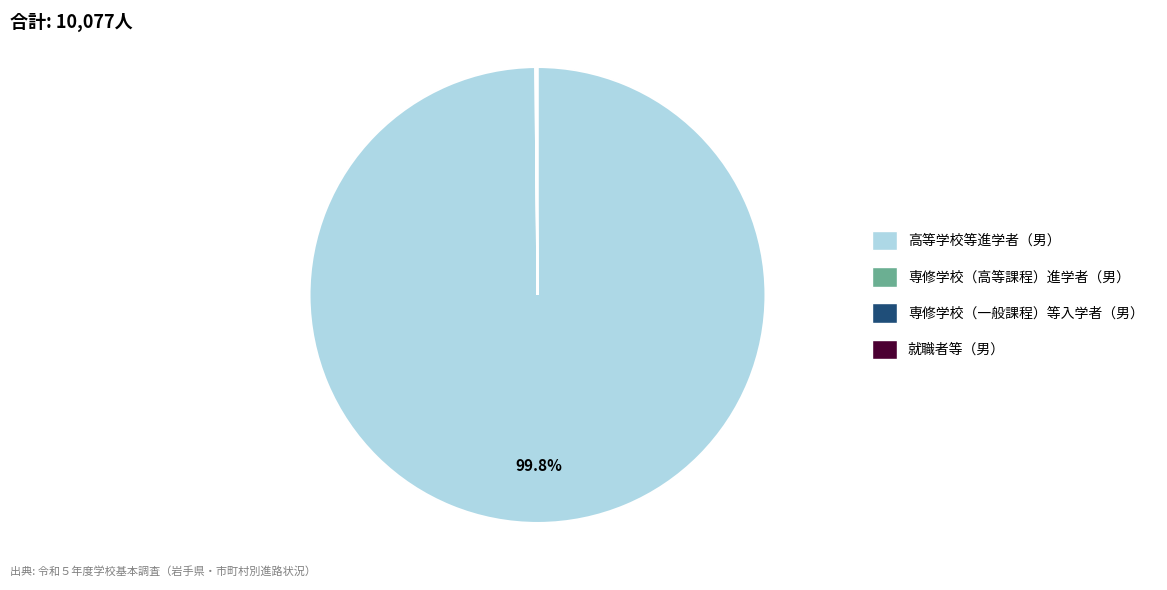

Is there any slice that represents more than half of the pie?

Yes